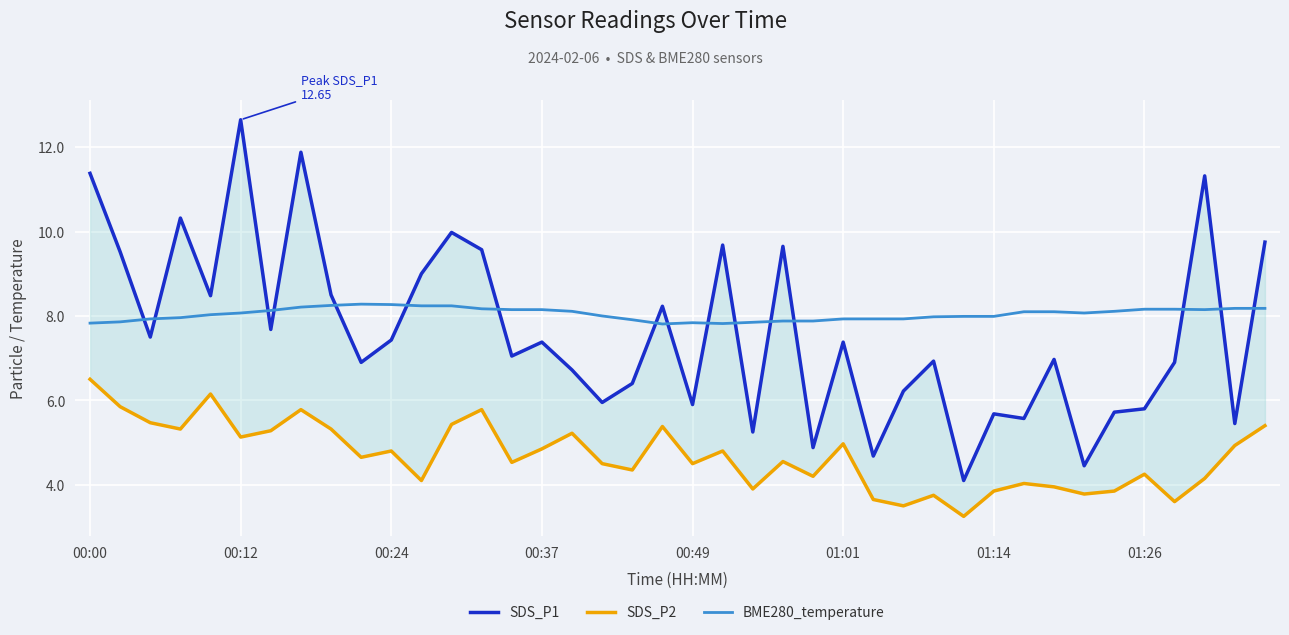

Reading left to right, what are all the values shown in this chart?

SDS_P1: 11.4	9.5	7.5	10.3	8.5	12.7	7.7	11.9	8.5	6.9	7.4	9.0	10.0	9.6	7.0	7.4	6.7	6.0	6.4	8.2	5.9	9.7	5.2	9.7	4.9	7.4	4.7	6.2	6.9	4.1	5.7	5.6	7.0	4.5	5.7	5.8	6.9	11.3	5.5	9.8
SDS_P2: 6.5	5.8	5.5	5.3	6.2	5.1	5.3	5.8	5.3	4.7	4.8	4.1	5.4	5.8	4.5	4.8	5.2	4.5	4.3	5.4	4.5	4.8	3.9	4.5	4.2	5.0	3.6	3.5	3.8	3.2	3.9	4.0	4.0	3.8	3.9	4.2	3.6	4.2	4.9	5.4
BME280_temperature: 7.8	7.9	7.9	8.0	8.0	8.1	8.1	8.2	8.2	8.3	8.3	8.2	8.2	8.2	8.2	8.2	8.1	8.0	7.9	7.8	7.8	7.8	7.8	7.9	7.9	7.9	7.9	7.9	8.0	8.0	8.0	8.1	8.1	8.1	8.1	8.2	8.2	8.2	8.2	8.2